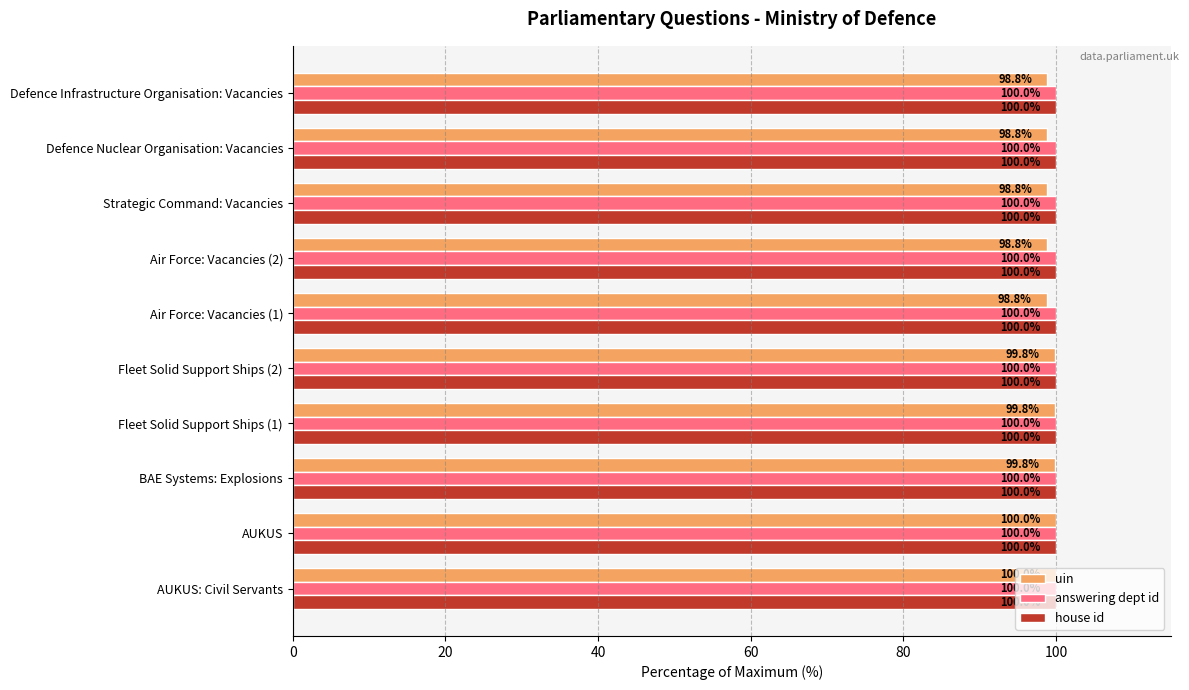

Count the number of categories in the chart.

10